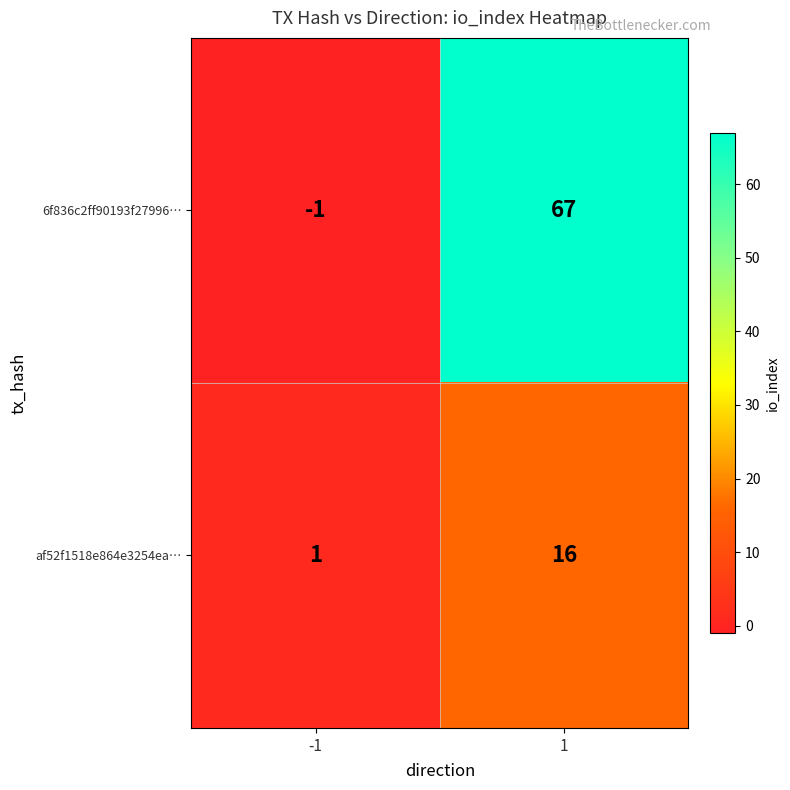

The value of 6f836c2ff90193f27996… at -1 is -2. True or false?

False